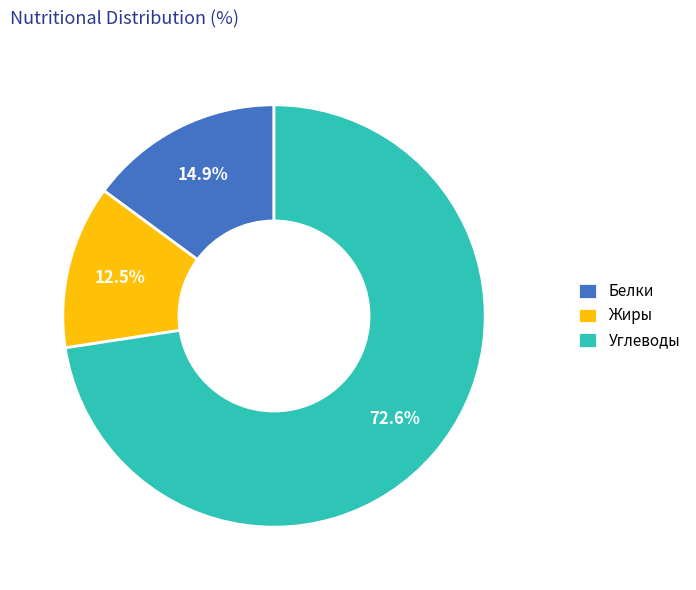

Does any single category account for the majority?

Yes